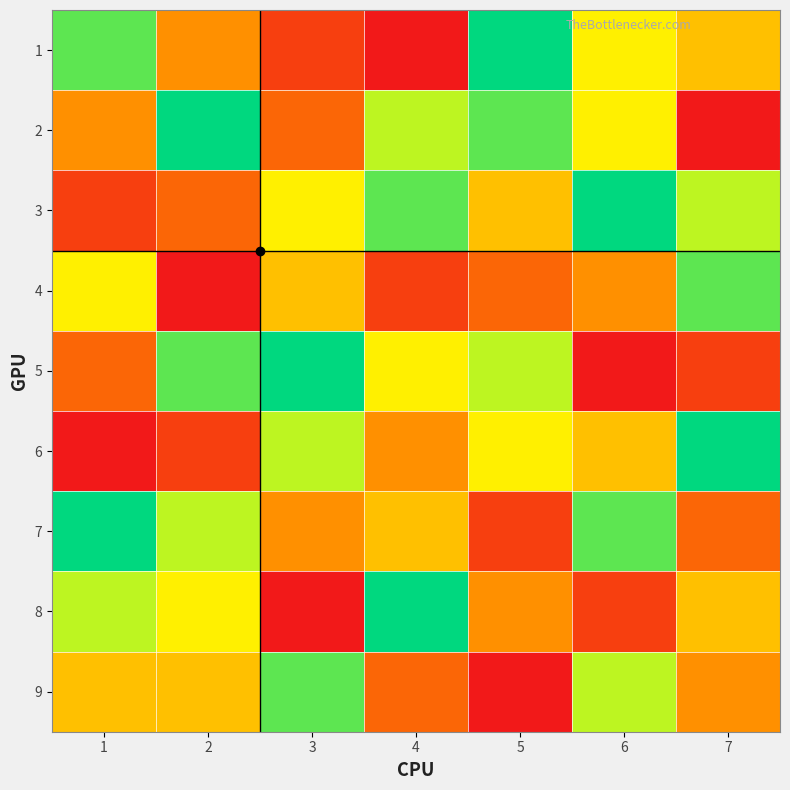

Reading left to right, extract all data points from this chart.

1: 1=8	2=4	3=2	4=1	5=9	6=6	7=5
2: 1=4	2=9	3=3	4=7	5=8	6=6	7=1
3: 1=2	2=3	3=6	4=8	5=5	6=9	7=7
4: 1=6	2=1	3=5	4=2	5=3	6=4	7=8
5: 1=3	2=8	3=9	4=6	5=7	6=1	7=2
6: 1=1	2=2	3=7	4=4	5=6	6=5	7=9
7: 1=9	2=7	3=4	4=5	5=2	6=8	7=3
8: 1=7	2=6	3=1	4=9	5=4	6=2	7=5
9: 1=5	2=5	3=8	4=3	5=1	6=7	7=4